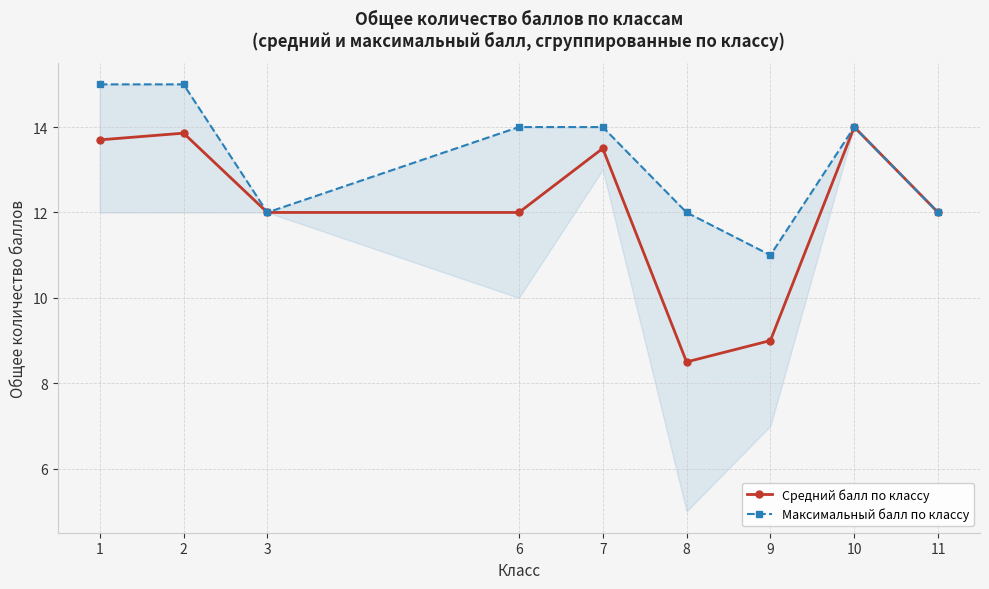

At which label is Средний балл по классу closest to 11?

3